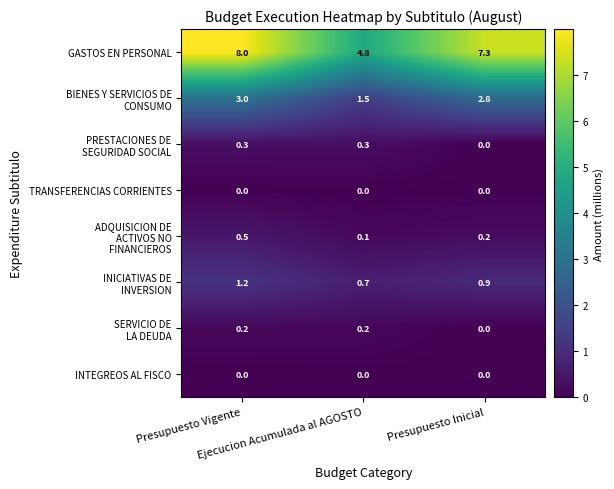

What is the maximum value shown in the chart?

8.0